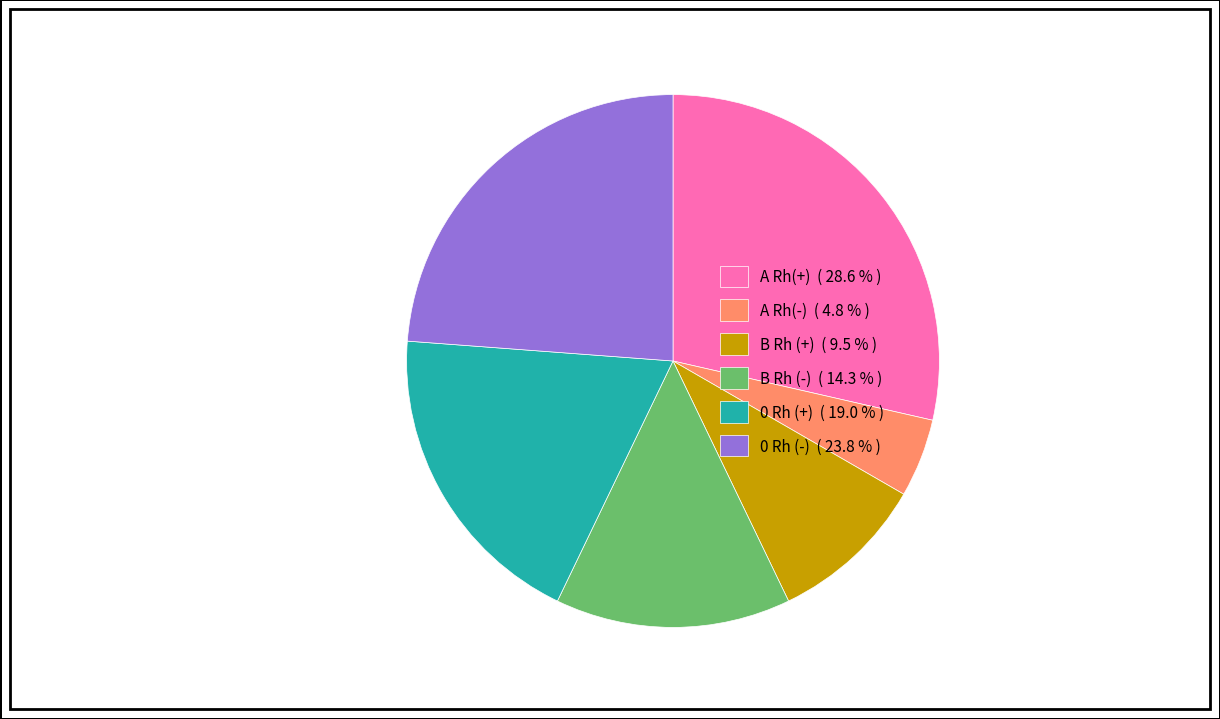

True or false: 0 Rh (-) accounts for 38% of the total.

False